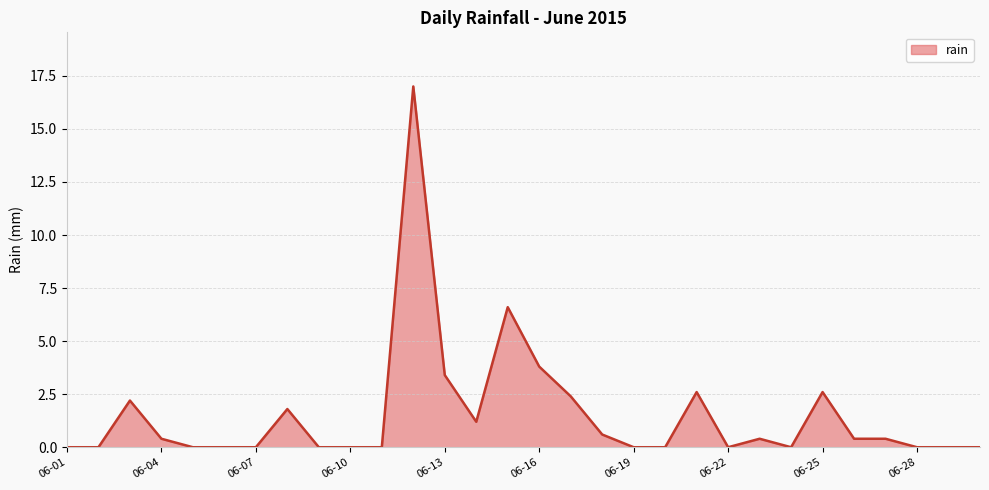

What is the difference between the maximum and minimum values?

17.0